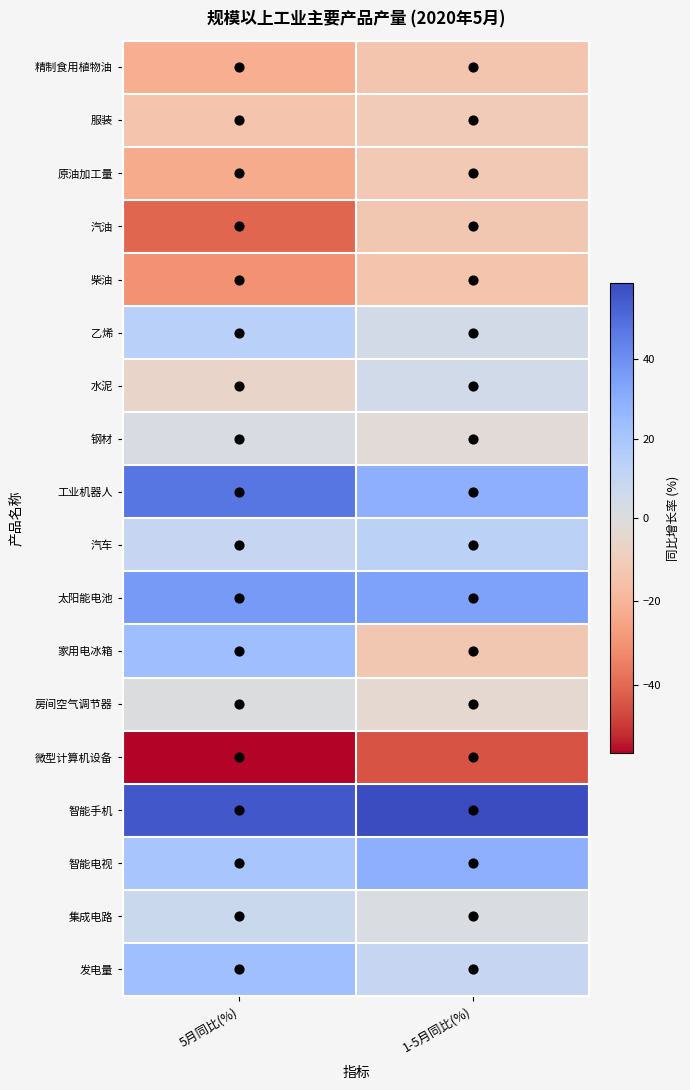

How many series are shown in this chart?

18